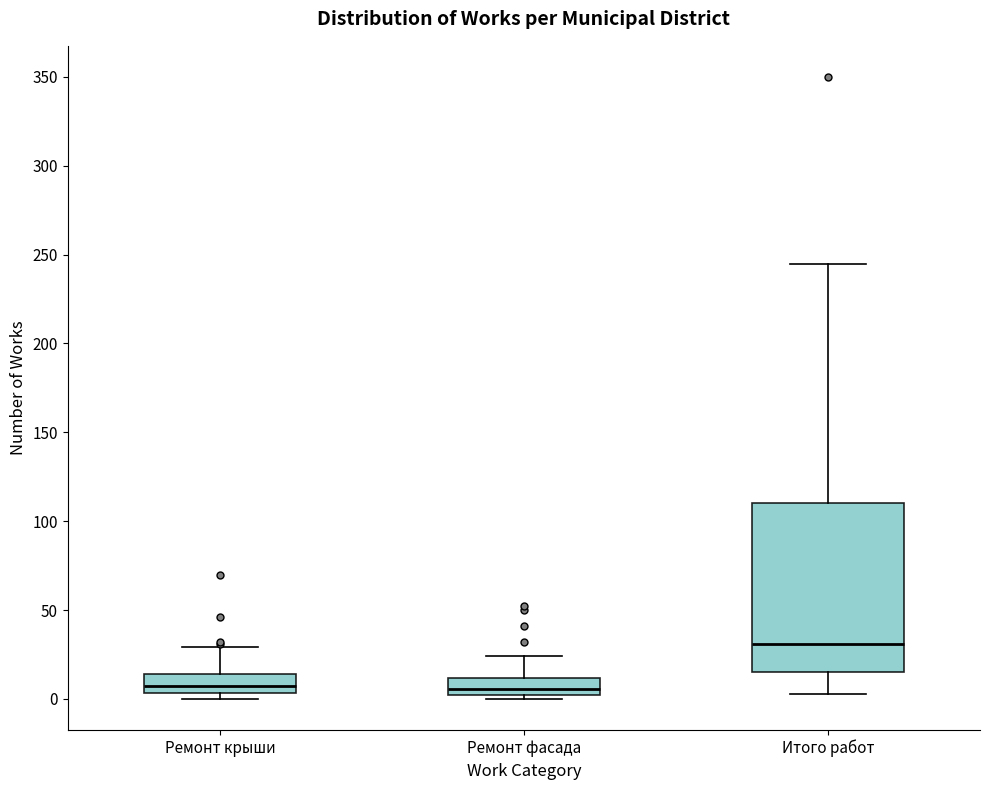

Reading left to right, read every box against the y-axis: the position of its median line, the range the box covers, and the ends of its whiskers. The values are not printed on the chart, so give them approximately, as read against the axis.

Ремонт крыши: median 5 (inside the box), box 5 to 15, whiskers 0 to 30
Ремонт фасада: median 5, box 0 to 10, whiskers 0 (just below the box's lower edge) to 25
Итого работ: median 30, box 15 to 110, whiskers 5 to 245